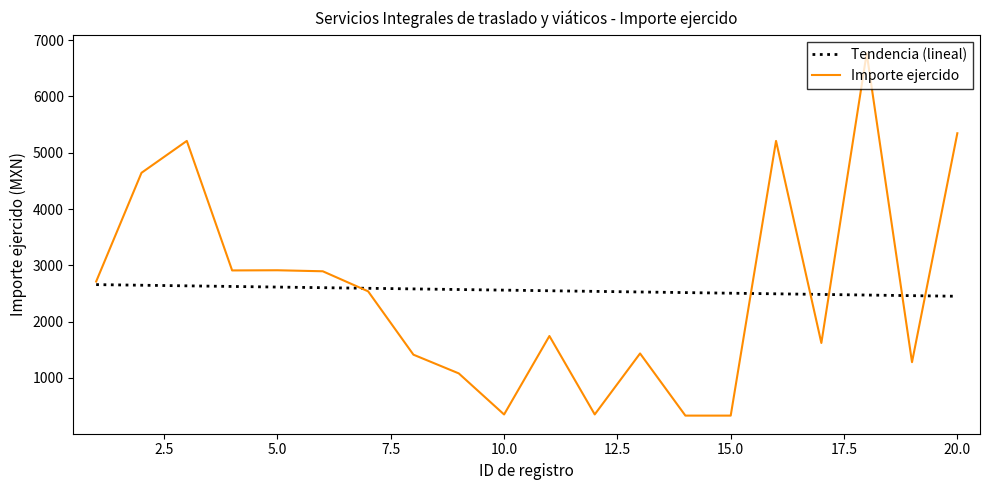

Which series has the widest spread of values?

Importe ejercido